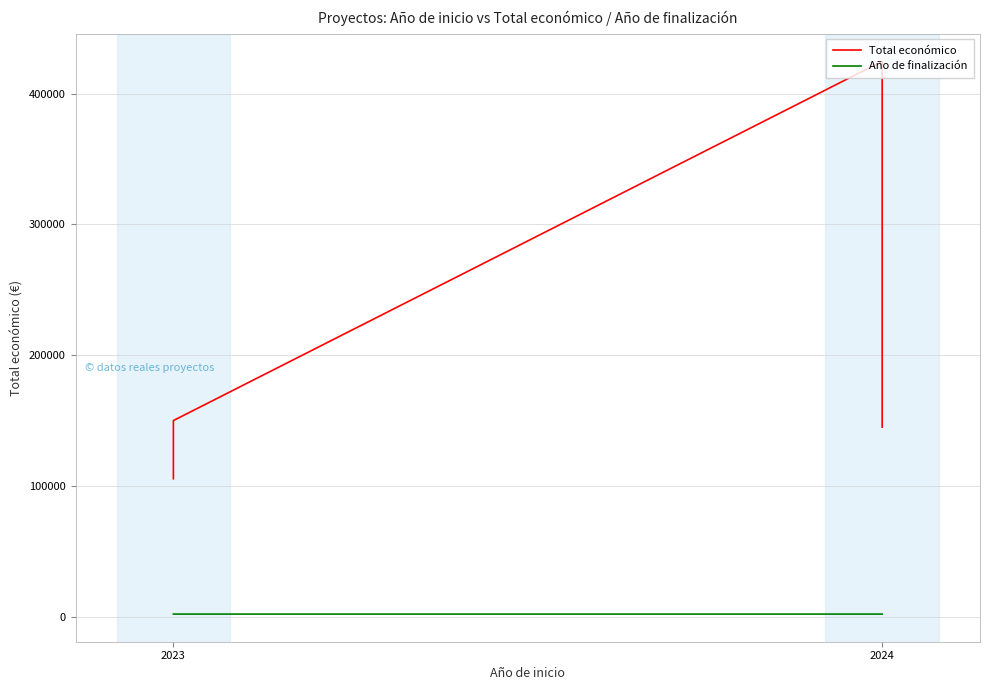

List the series in order of their peak value, highest first.

Total económico, Año de finalización